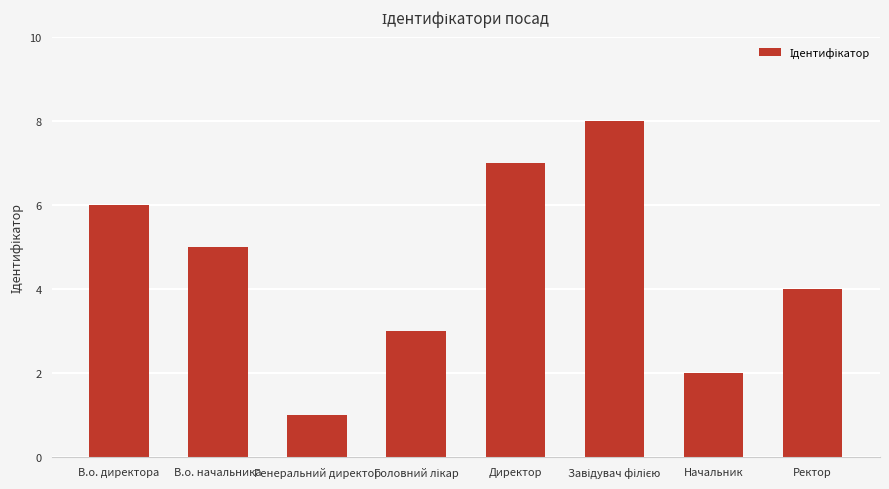

How many data points does each series have?

8